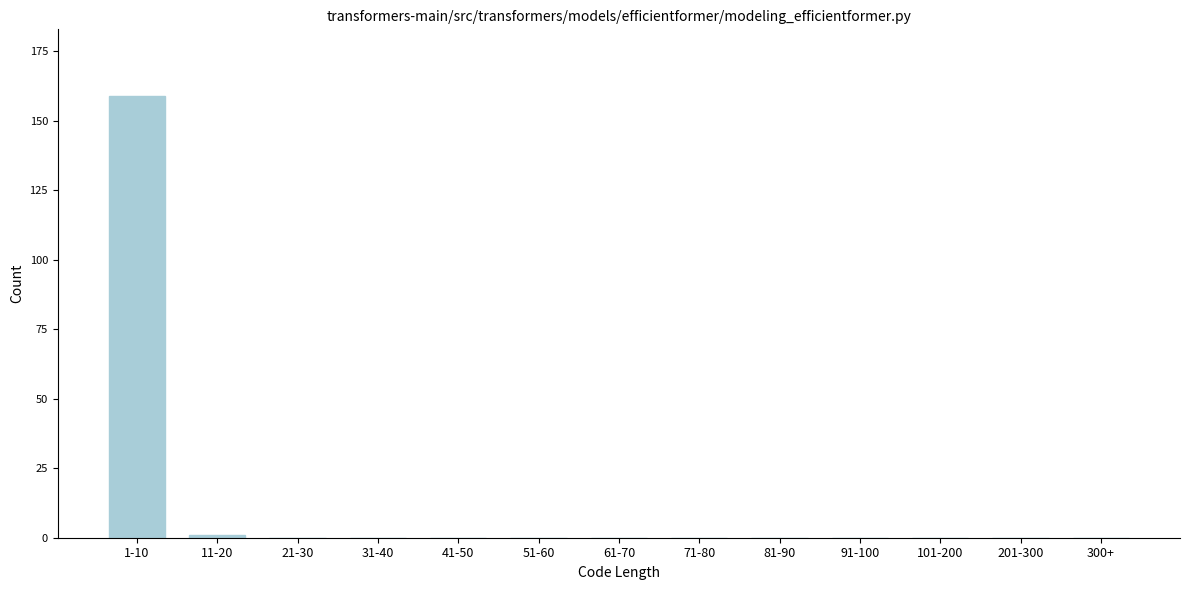

Reading right to left, extract all data points from this chart.

300+=0	201-300=0	101-200=0	91-100=0	81-90=0	71-80=0	61-70=0	51-60=0	41-50=0	31-40=0	21-30=0	11-20=1	1-10=159